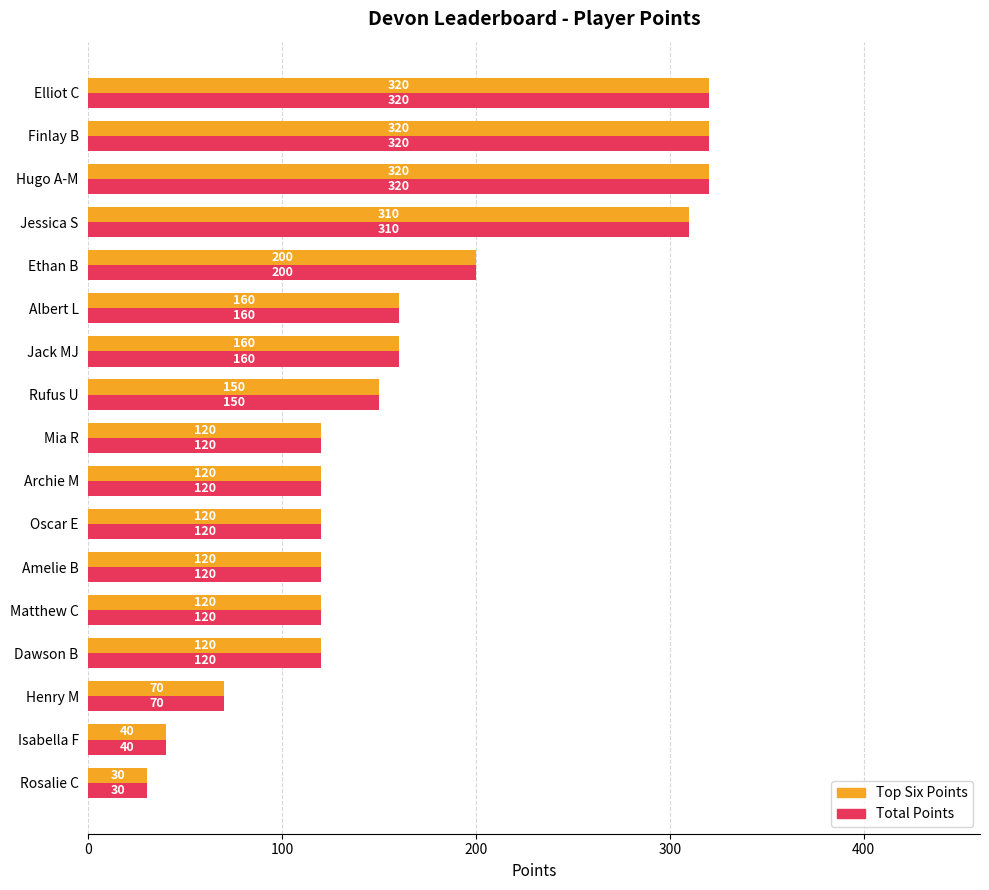

At how many categories does at least one series exceed 45?

15